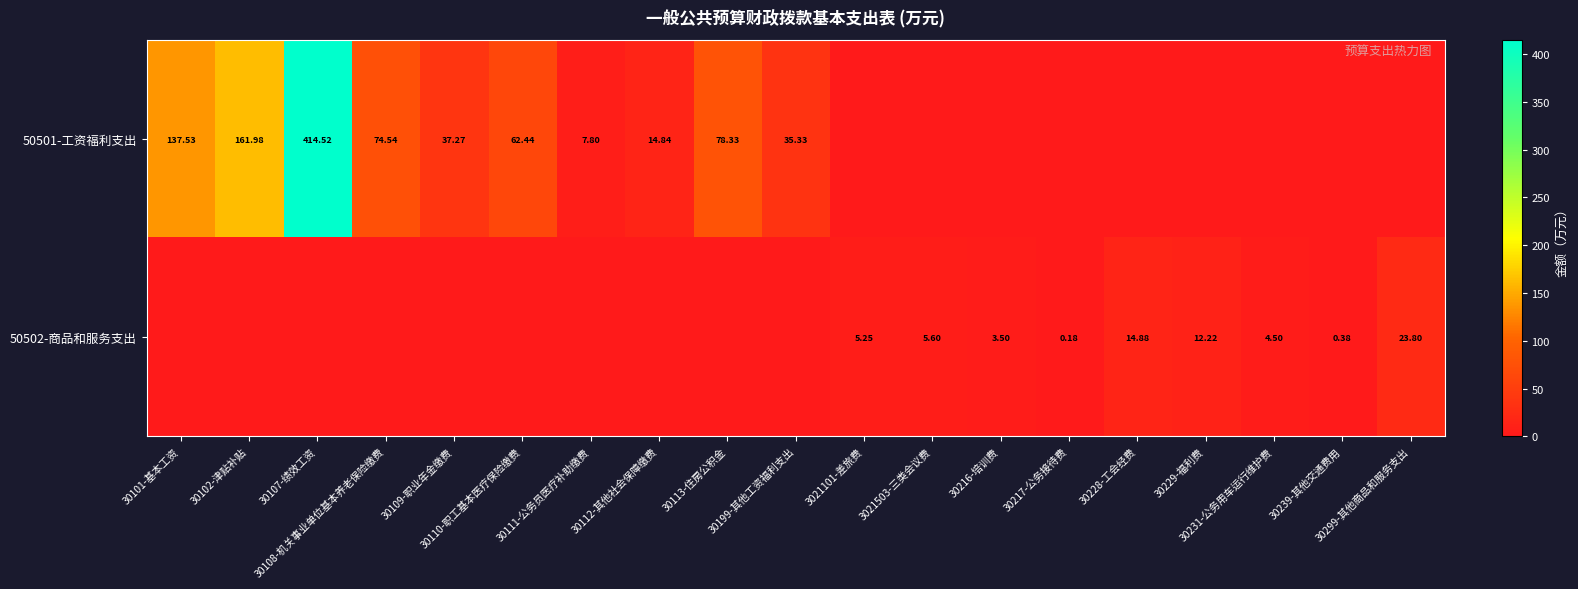

Rank the series by their average value, from highest to lowest.

50501-工资福利支出, 50502-商品和服务支出